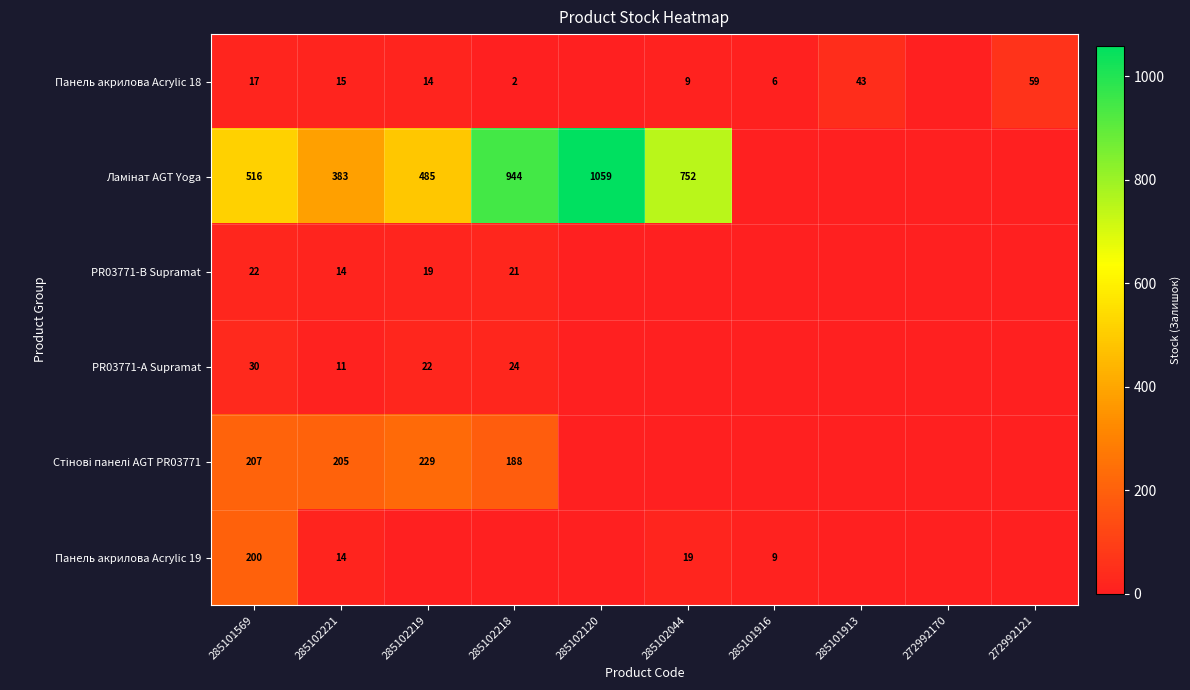

Which category has the highest value across all series?

285102120